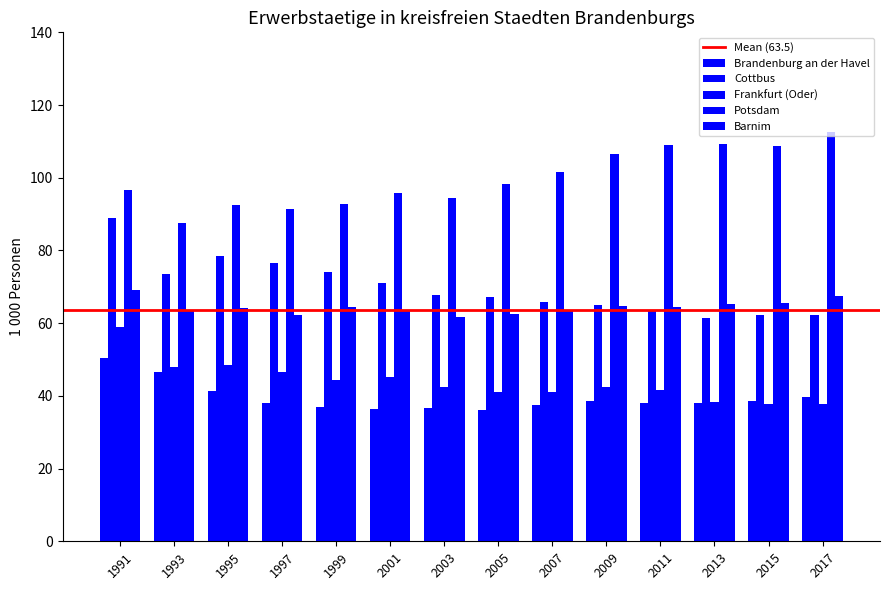

Reading right to left, list all the values displayed in this chart.

Brandenburg an der Havel: 2017=39.7	2015=38.5	2013=38.1	2011=38.2	2009=38.6	2007=37.6	2005=36.0	2003=36.7	2001=36.3	1999=36.9	1997=38.1	1995=41.3	1993=46.5	1991=50.5
Cottbus: 2017=62.3	2015=62.4	2013=61.4	2011=63.5	2009=65.0	2007=65.9	2005=67.2	2003=67.7	2001=71.1	1999=73.9	1997=76.7	1995=78.4	1993=73.6	1991=88.9
Frankfurt (Oder): 2017=37.9	2015=37.8	2013=38.3	2011=41.7	2009=42.4	2007=41.2	2005=41.0	2003=42.6	2001=45.3	1999=44.3	1997=46.4	1995=48.4	1993=48.0	1991=58.8
Potsdam: 2017=112.7	2015=108.6	2013=109.2	2011=109.1	2009=106.5	2007=101.6	2005=98.4	2003=94.4	2001=95.9	1999=92.8	1997=91.4	1995=92.5	1993=87.7	1991=96.5
Barnim: 2017=67.4	2015=65.4	2013=65.2	2011=64.6	2009=64.6	2007=63.2	2005=62.6	2003=61.8	2001=63.5	1999=64.6	1997=62.3	1995=64.1	1993=63.8	1991=69.0